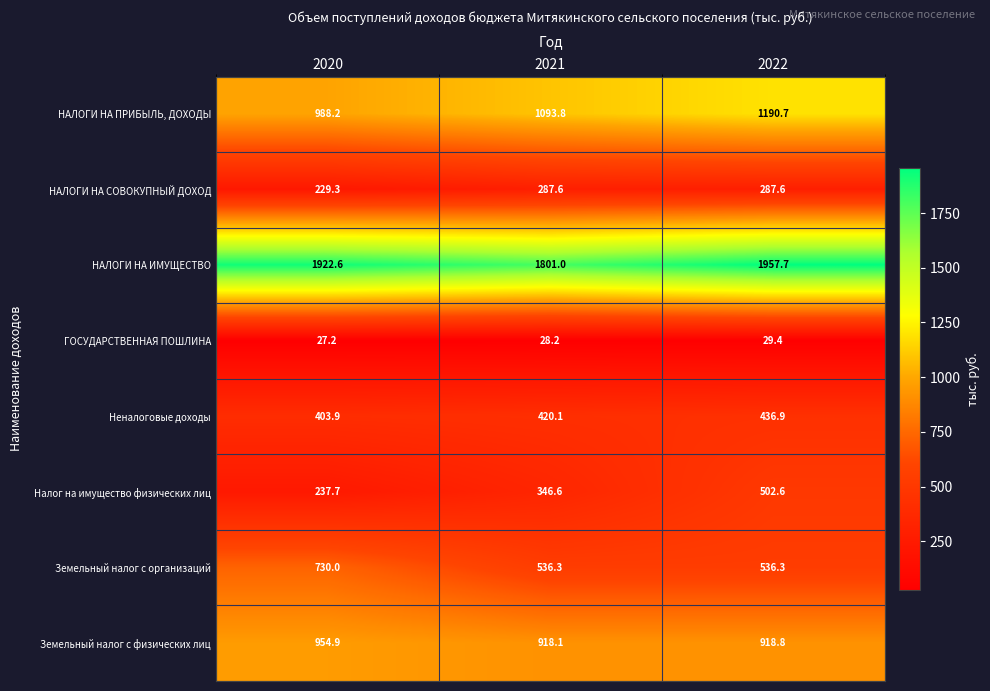

What is the difference between the maximum and second lowest values in the Налог на имущество физических лиц series?

156.0